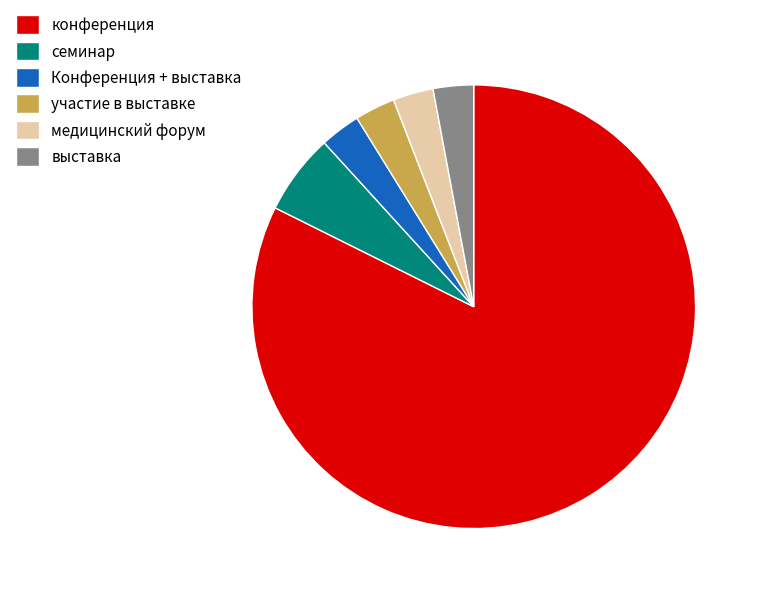

Is it true that семинар is 15% of the pie?

False